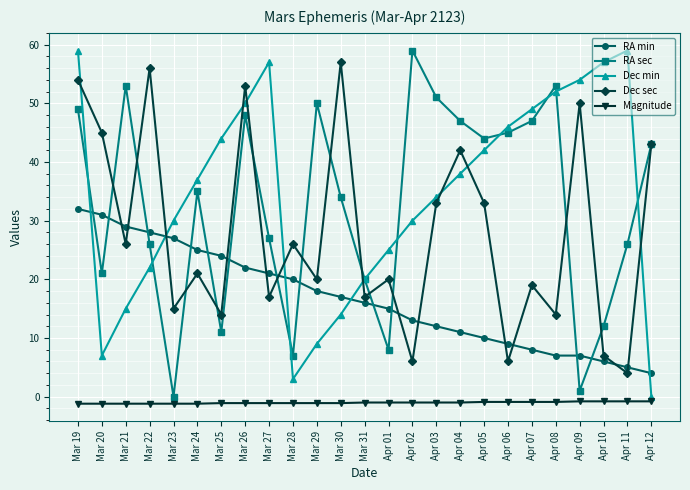

True or false: Magnitude and Dec sec intersect in this chart.

False